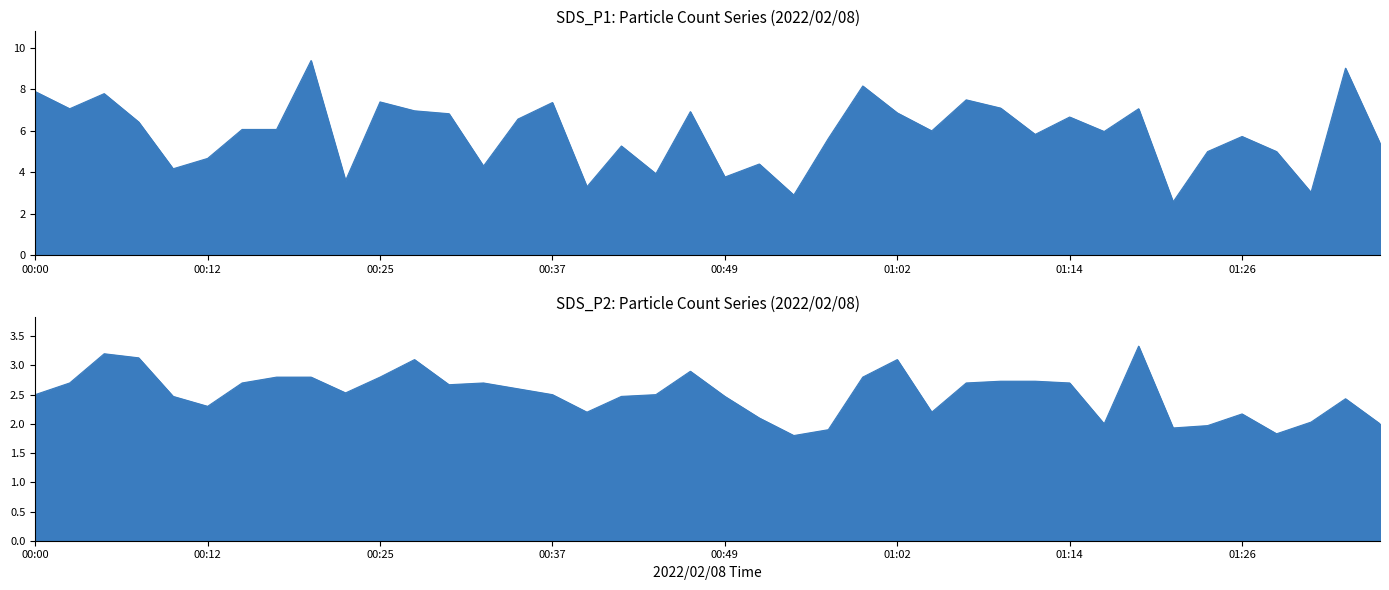

Reading right to left, what are all the values shown in this chart?

SDS_P1: 01:47=5.4	01:37=9.0	01:32=3.0	01:29=5.0	01:26=5.7	01:24=5.0	01:21=2.6	01:19=7.1	01:17=6.0	01:14=6.7	01:12=5.8	01:09=7.1	01:06=7.5	01:04=6.0	01:02=6.9	00:59=8.2	00:57=5.6	00:54=2.9	00:52=4.4	00:49=3.8	00:47=6.9	00:44=3.9	00:42=5.3	00:39=3.3	00:37=7.4	00:34=6.6	00:32=4.3	00:29=6.8	00:27=7.0	00:25=7.4	00:22=3.6	00:20=9.4	00:17=6.1	00:15=6.1	00:12=4.7	00:10=4.2	00:07=6.4	00:05=7.8	00:03=7.1	00:00=7.9
SDS_P2: 01:47=2.0	01:37=2.4	01:32=2.0	01:29=1.8	01:26=2.2	01:24=2.0	01:21=1.9	01:19=3.3	01:17=2.0	01:14=2.7	01:12=2.7	01:09=2.7	01:06=2.7	01:04=2.2	01:02=3.1	00:59=2.8	00:57=1.9	00:54=1.8	00:52=2.1	00:49=2.5	00:47=2.9	00:44=2.5	00:42=2.5	00:39=2.2	00:37=2.5	00:34=2.6	00:32=2.7	00:29=2.7	00:27=3.1	00:25=2.8	00:22=2.5	00:20=2.8	00:17=2.8	00:15=2.7	00:12=2.3	00:10=2.5	00:07=3.1	00:05=3.2	00:03=2.7	00:00=2.5